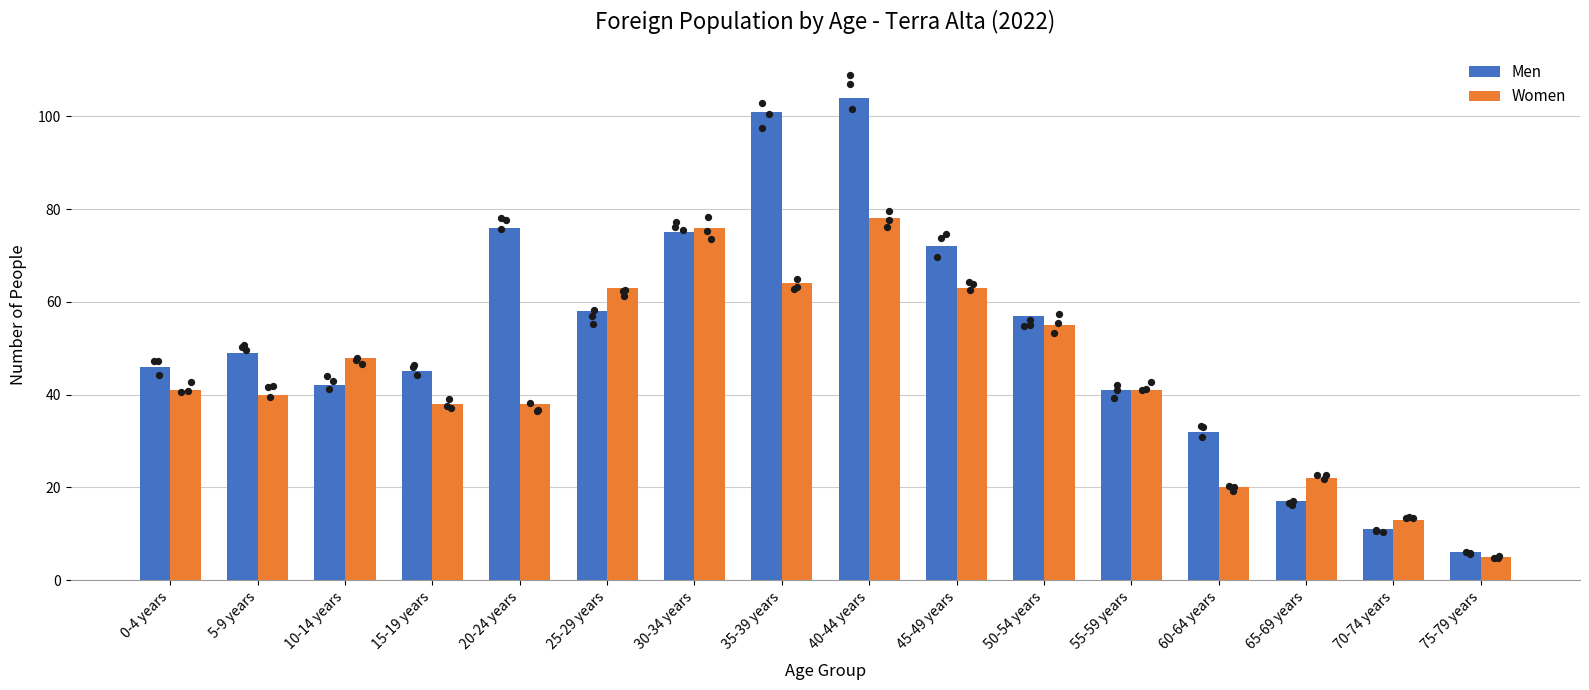

What are all the series names shown in the legend?

Men, Women